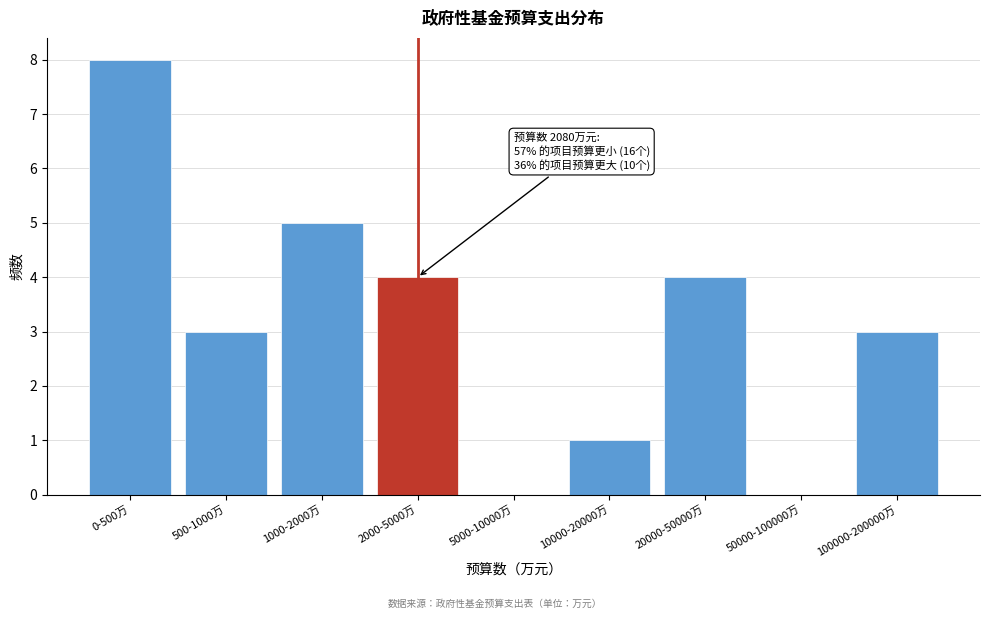

Reading left to right, what are all the values shown in this chart?

0-500万=8	500-1000万=3	1000-2000万=5	2000-5000万=4	5000-10000万=0	10000-20000万=1	20000-50000万=4	50000-100000万=0	100000-200000万=3